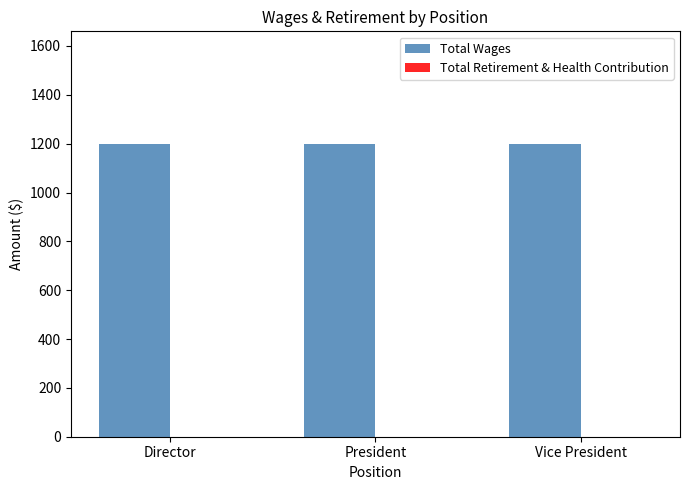

Are the bars grouped side by side (vs. stacked)?

Yes